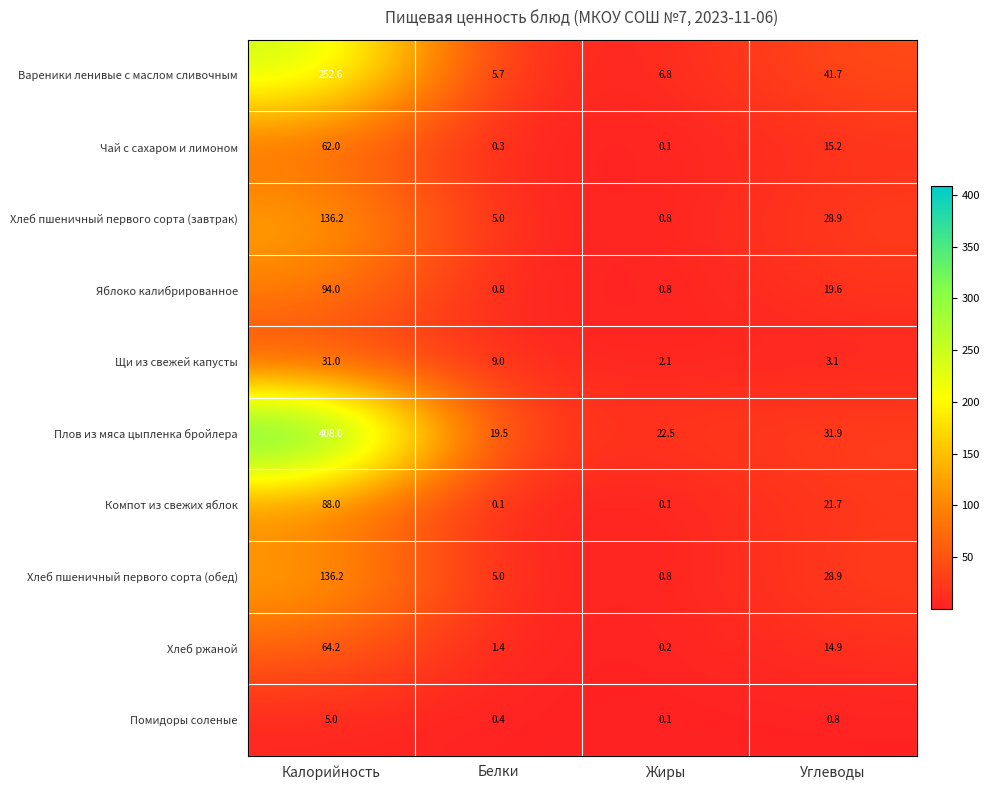

Between Калорийность and Углеводы, which series saw the biggest shift?

Плов из мяса цыпленка бройлера